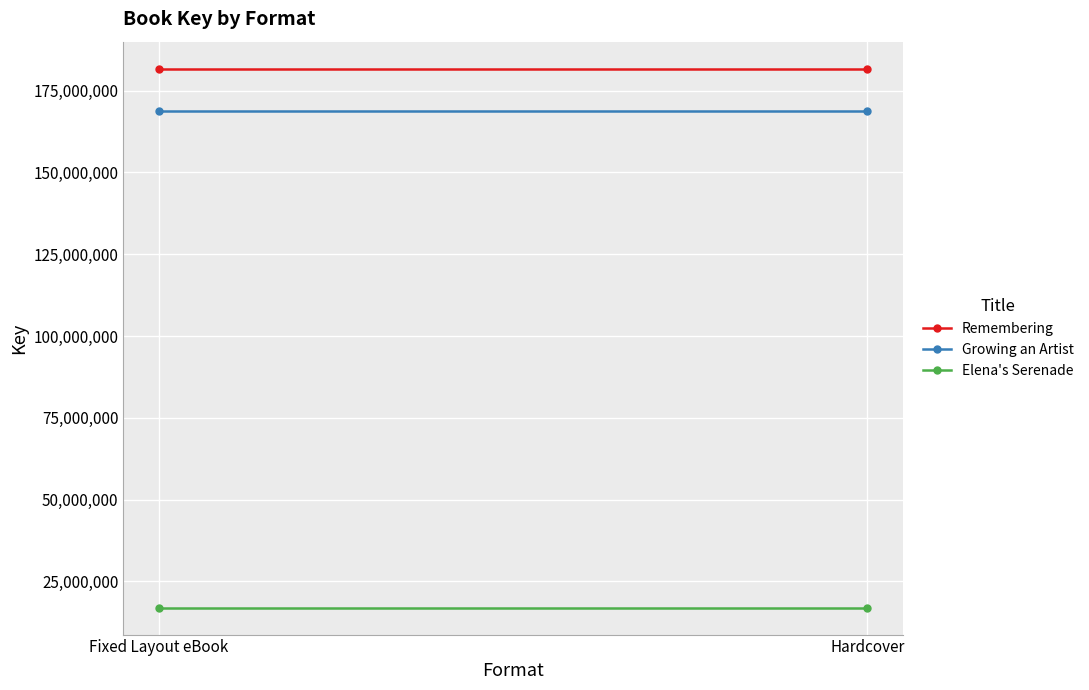

At how many categories does at least one series exceed 172376032?

2